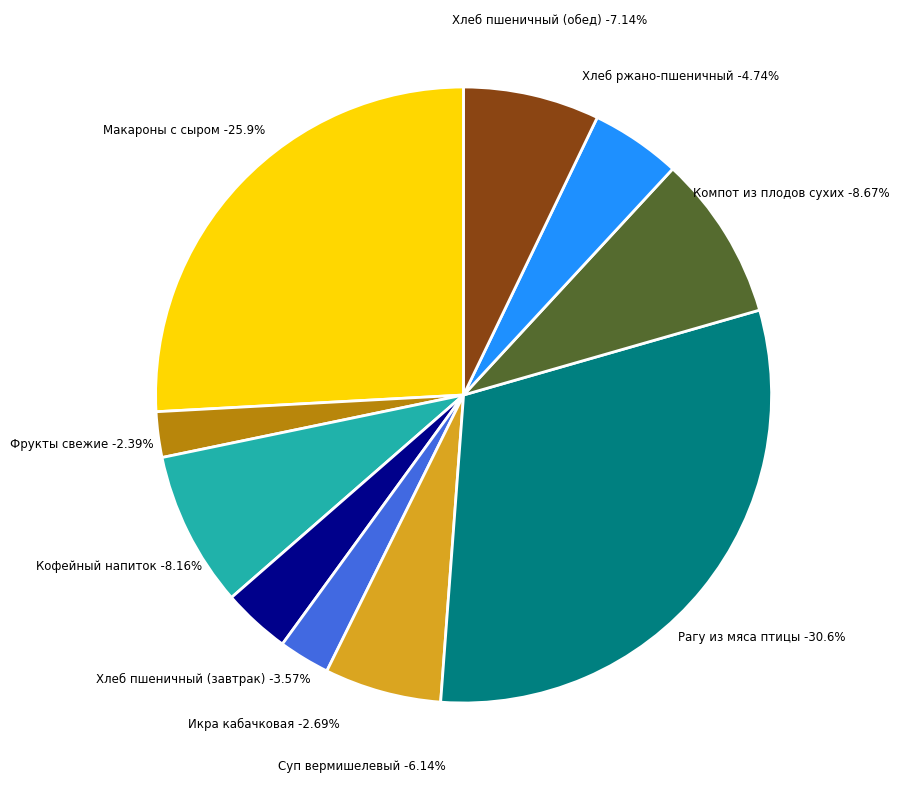

What portion of the pie excludes Рагу из мяса птицы?

69.4%